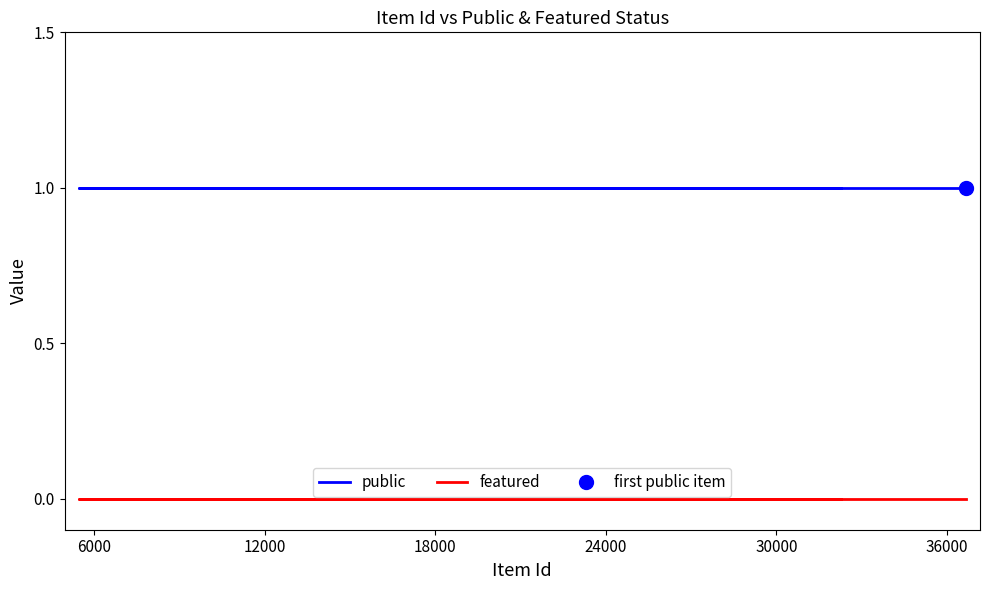

What is the maximum value for public?

1